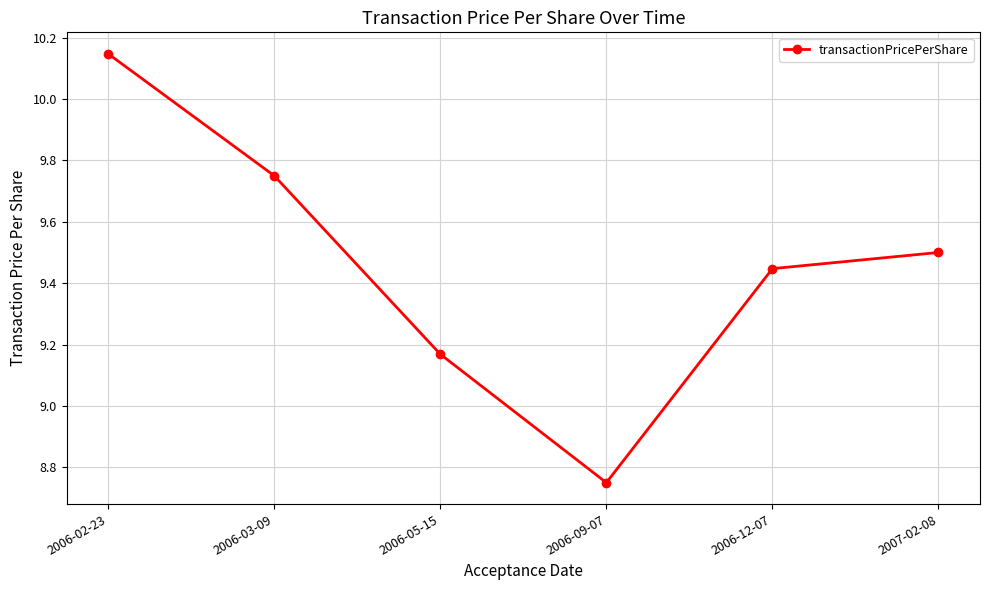

List the labels in order of value, smallest first.

2006-09-07, 2006-05-15, 2006-12-07, 2007-02-08, 2006-03-09, 2006-02-23